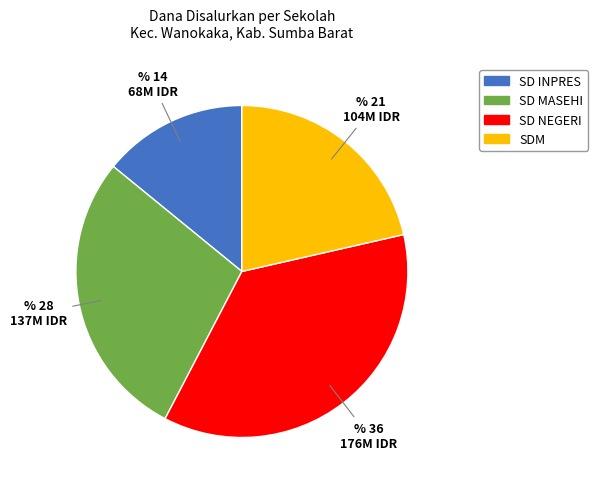

Does any single category account for the majority?

No